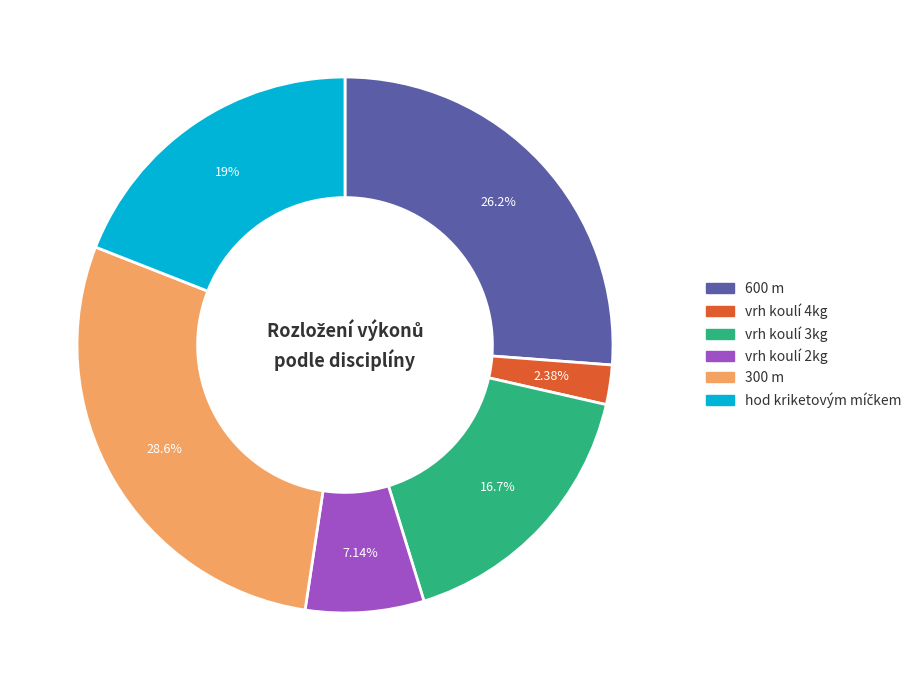

The 300 m slice represents 29% of the pie. True or false?

True